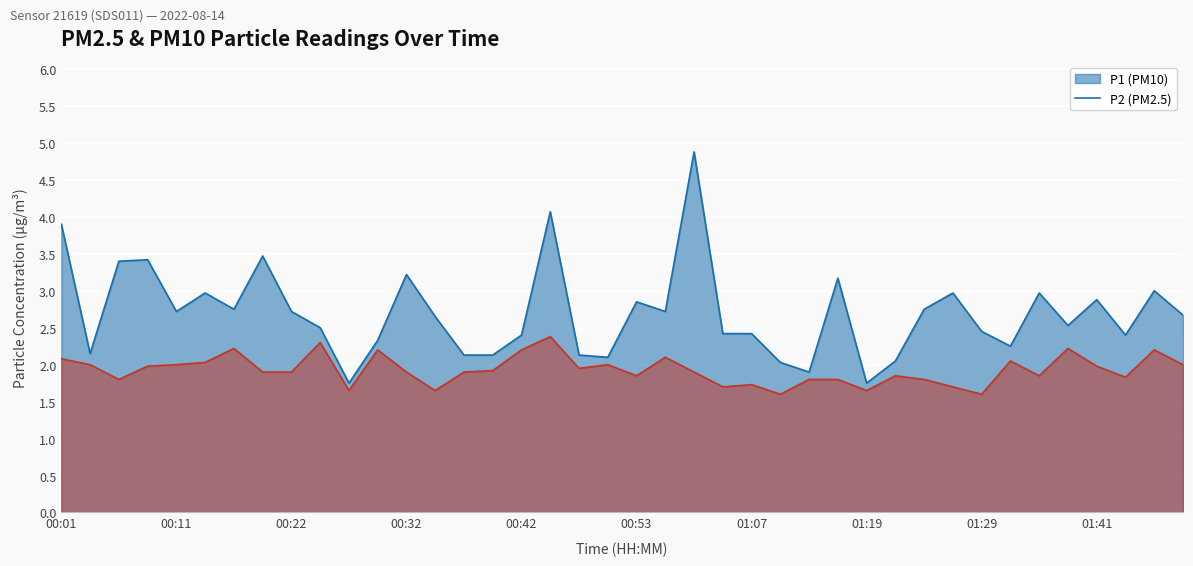

Which series has the widest spread of values?

P1